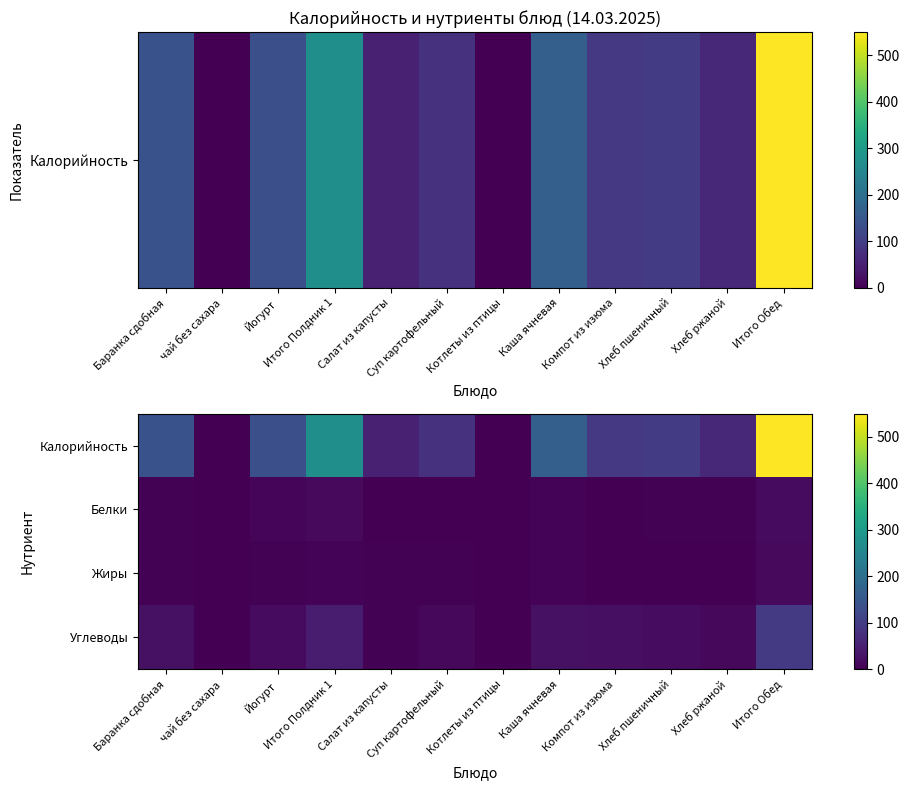

Which has a higher value, Суп картофельный or Котлеты из птицы?

Суп картофельный